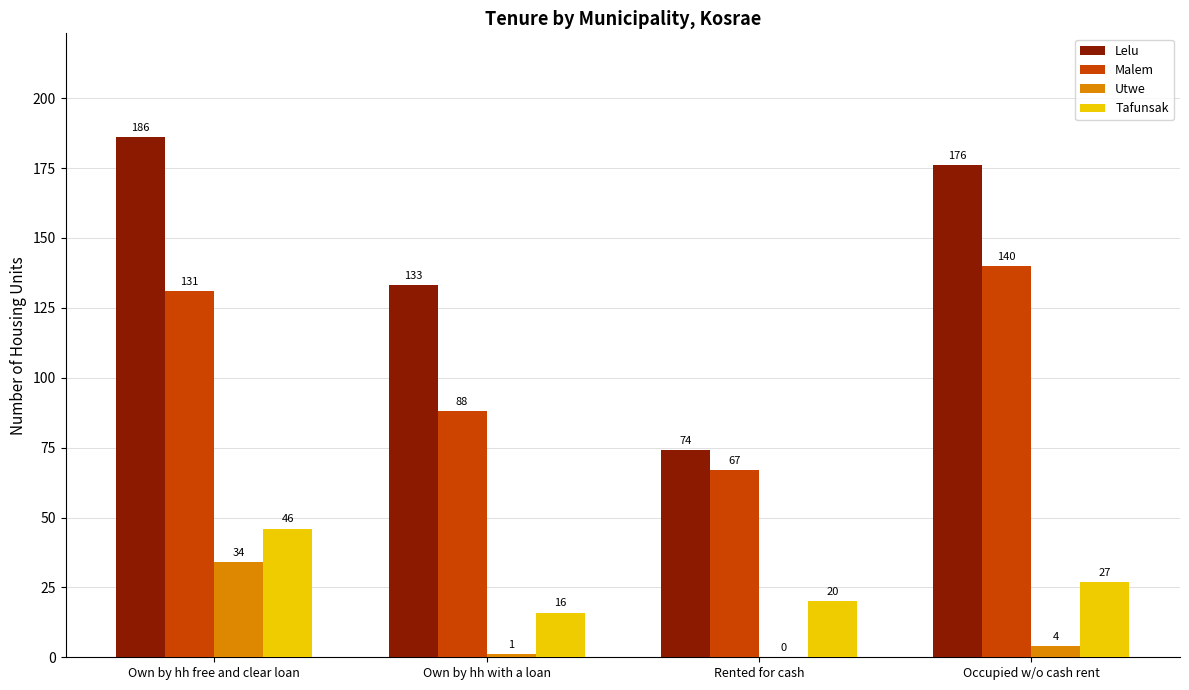

Between Own by hh free and clear loan and Own by hh with a loan, which series saw the biggest shift?

Lelu